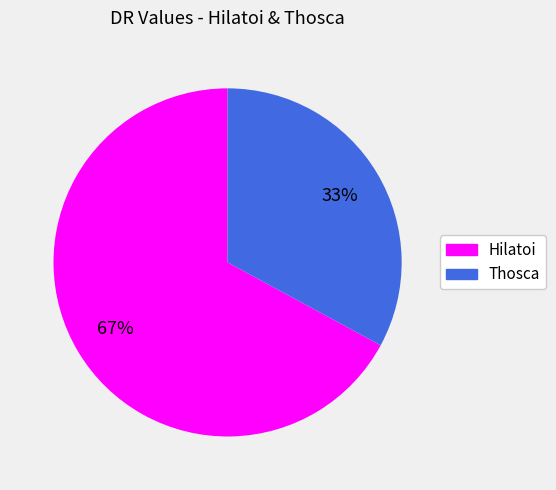

Rank the categories by value from highest to lowest.

Hilatoi, Thosca